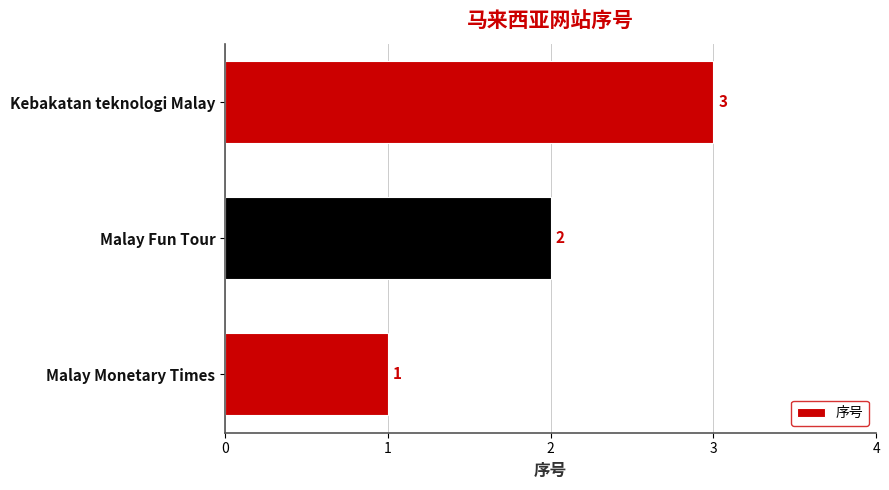

List the labels in order of value, smallest first.

Malay Monetary Times, Malay Fun Tour, Kebakatan teknologi Malay